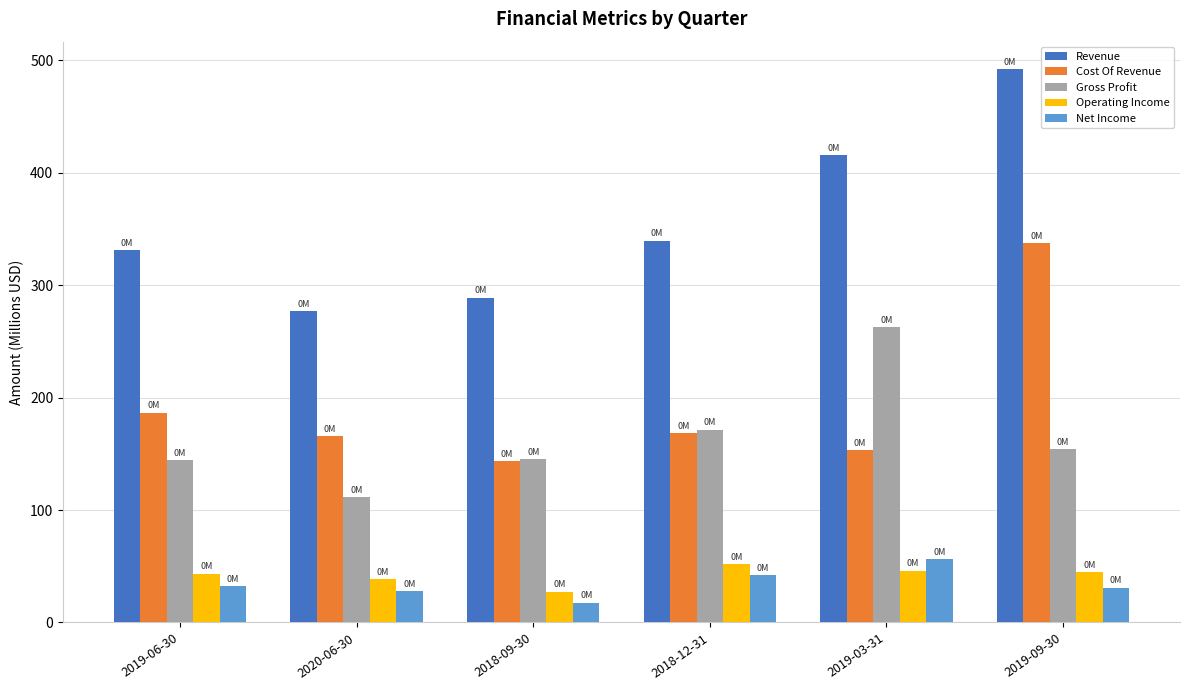

The Gross Profit series shows 48.5 at 2020-06-30. True or false?

False